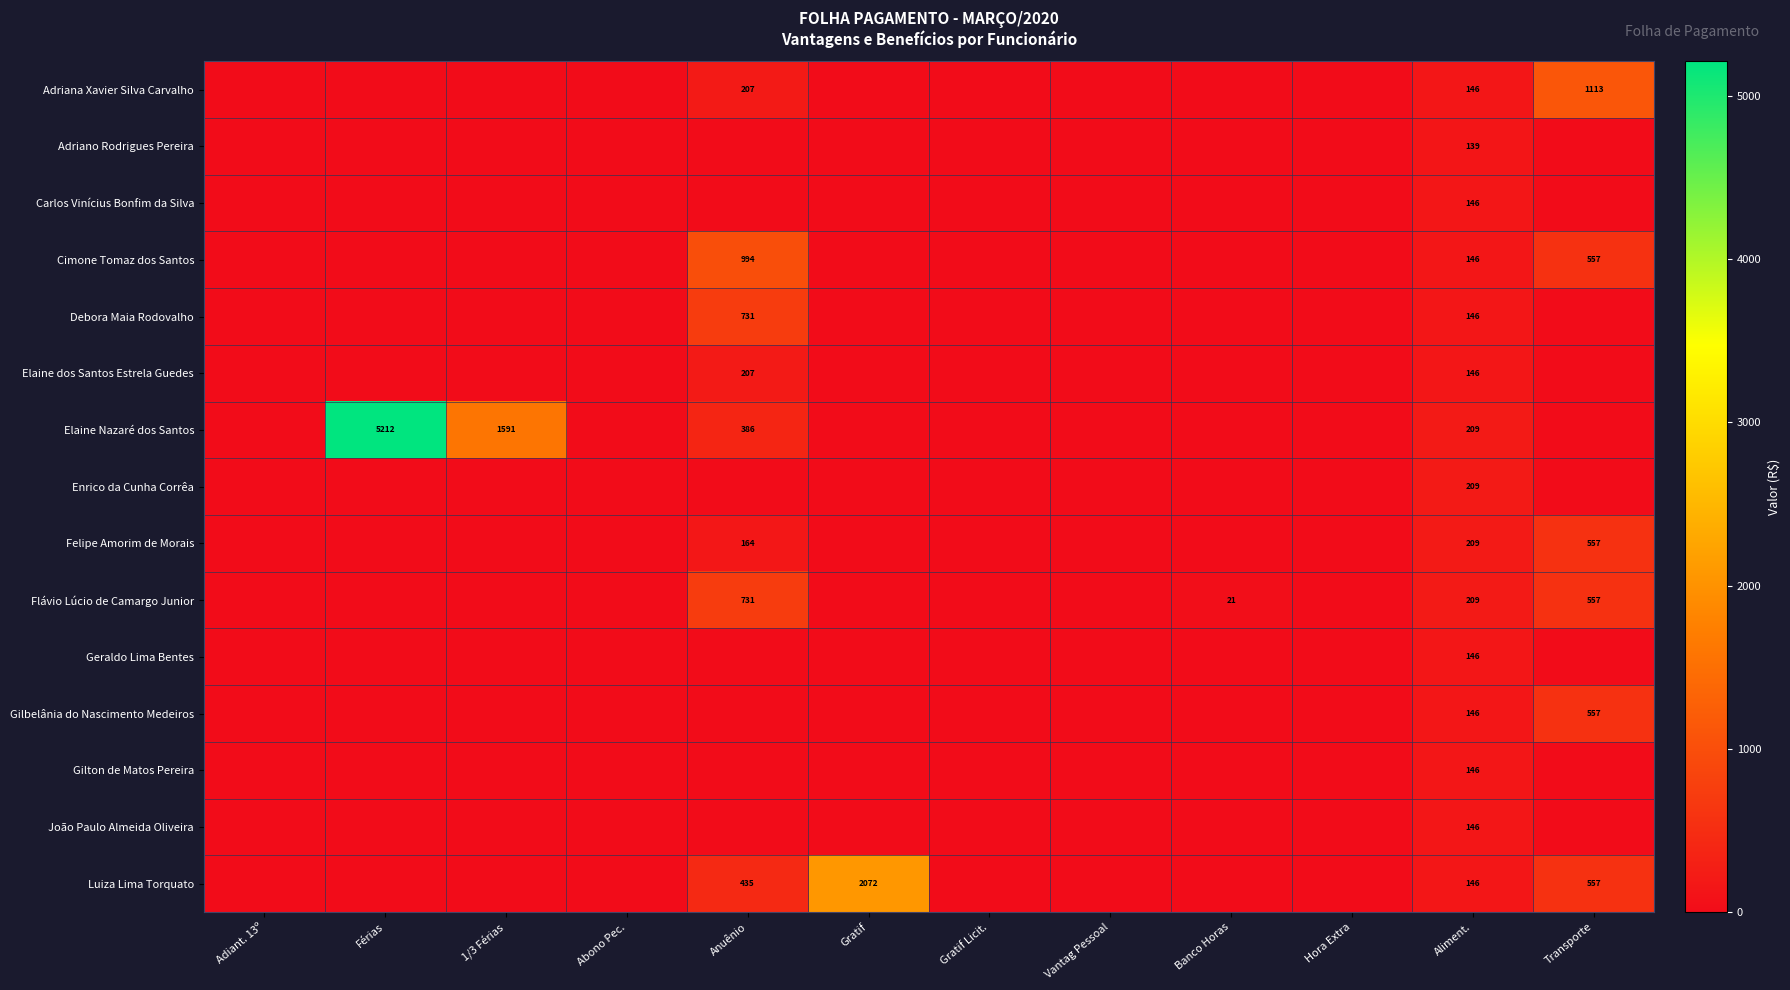

The value of Enrico da Cunha Corrêa at Aliment. is 113. True or false?

False